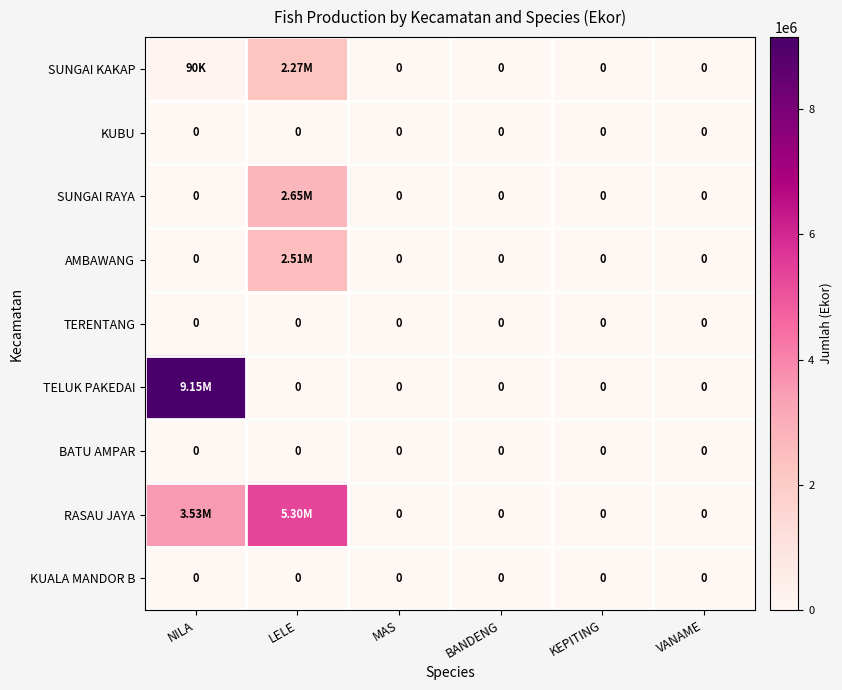

Rank the series at LELE from lowest to highest value.

KUBU, TERENTANG, TELUK PAKEDAI, BATU AMPAR, KUALA MANDOR B, SUNGAI KAKAP, AMBAWANG, SUNGAI RAYA, RASAU JAYA